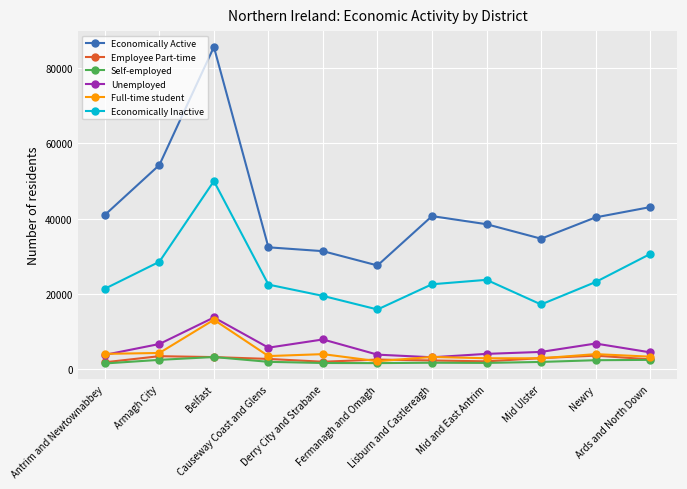

True or false: Self-employed and Unemployed cross at least once.

False